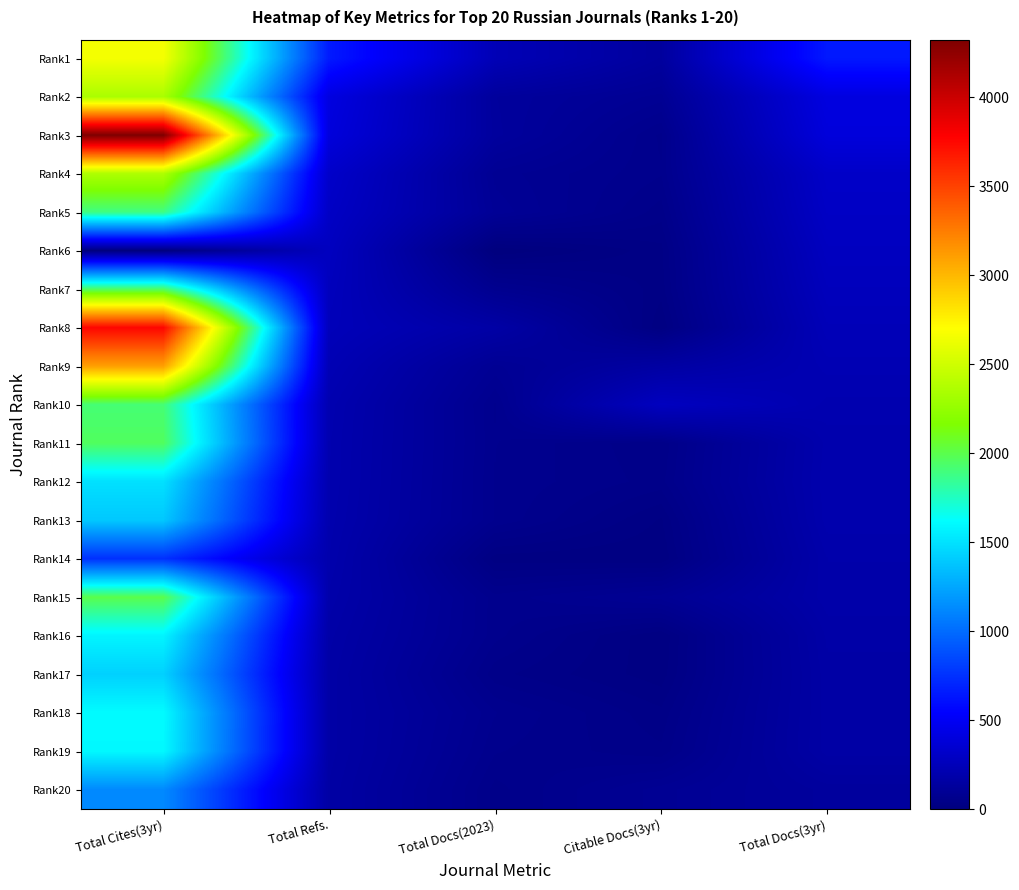

What is the difference between the highest and lowest values at Total Refs.?

490